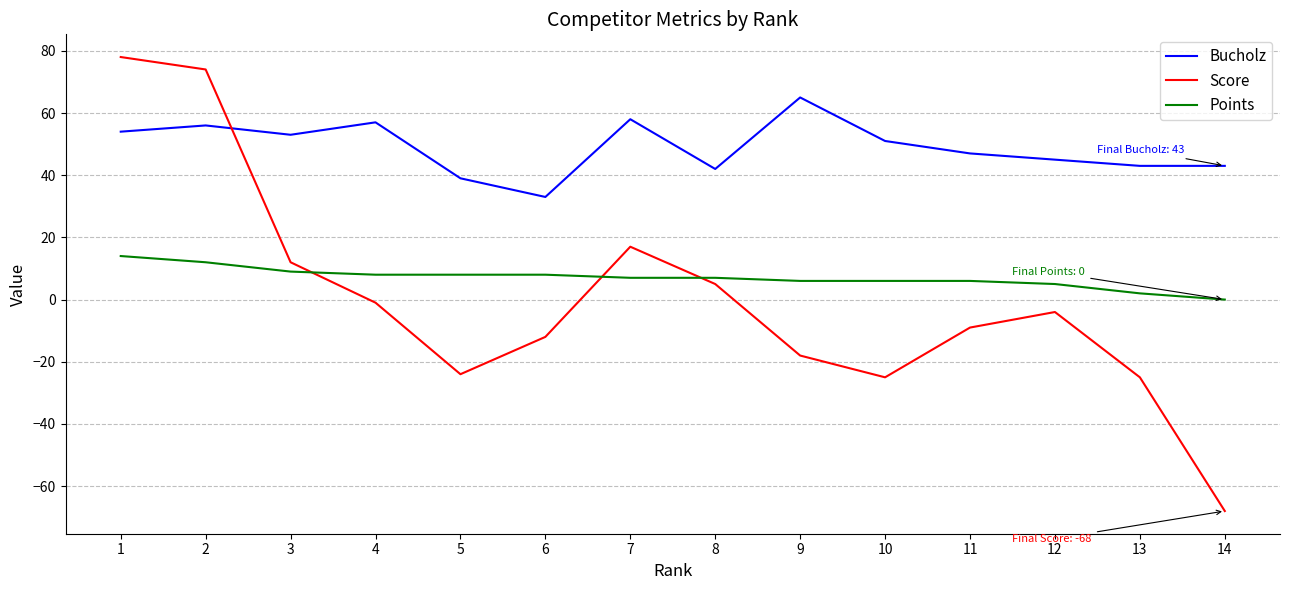

Is the value of Score at 6 greater than the value of Points at 11?

No